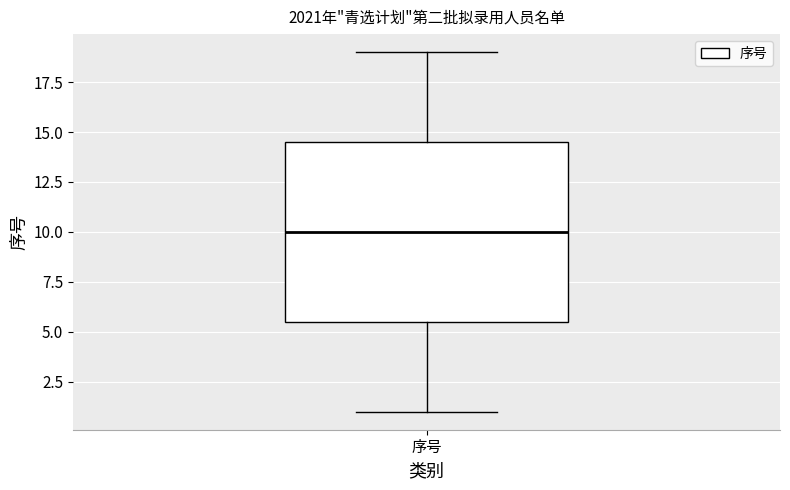

Read this box plot against the y-axis: the position of the median line, the range covered by the box, and the ends of both whiskers. The values are not printed on the chart, so give them approximately, as read against the axis.

median 10.0, box 5.5 to 14.5, whiskers 1.0 to 19.0